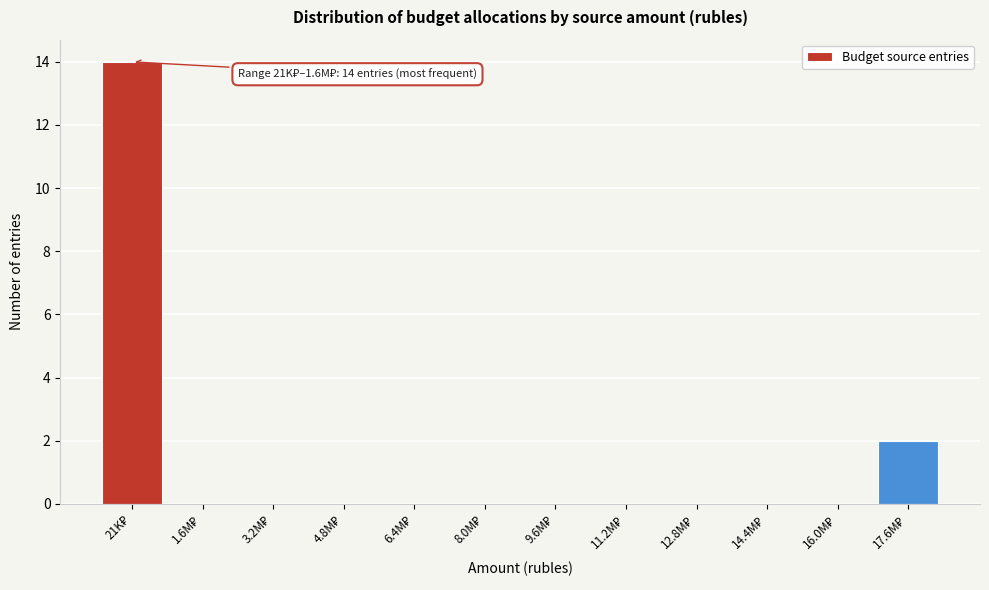

What is the maximum value shown in the chart?

14